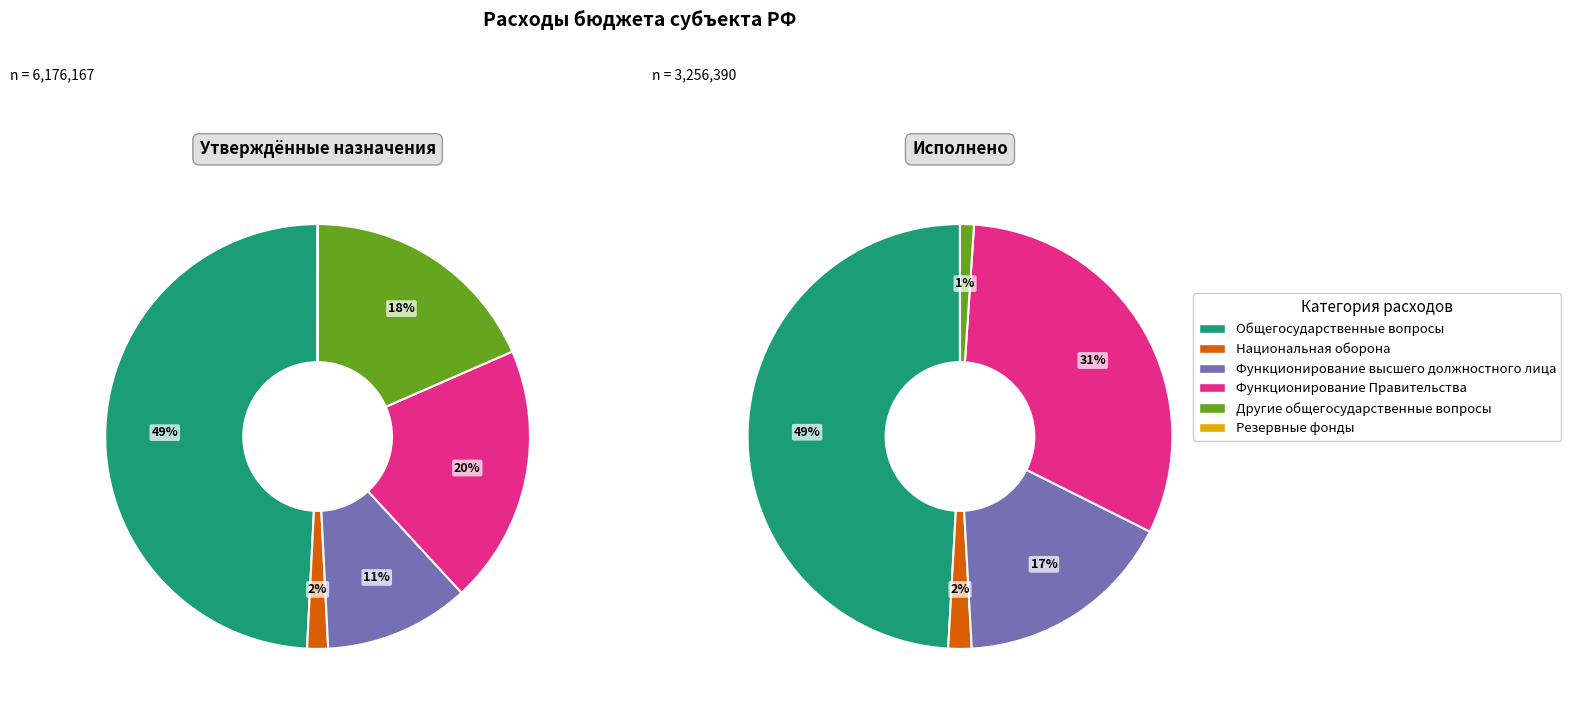

What is the spread (max minus min) of values at Функционирование высшего должностного лица?

138055.2